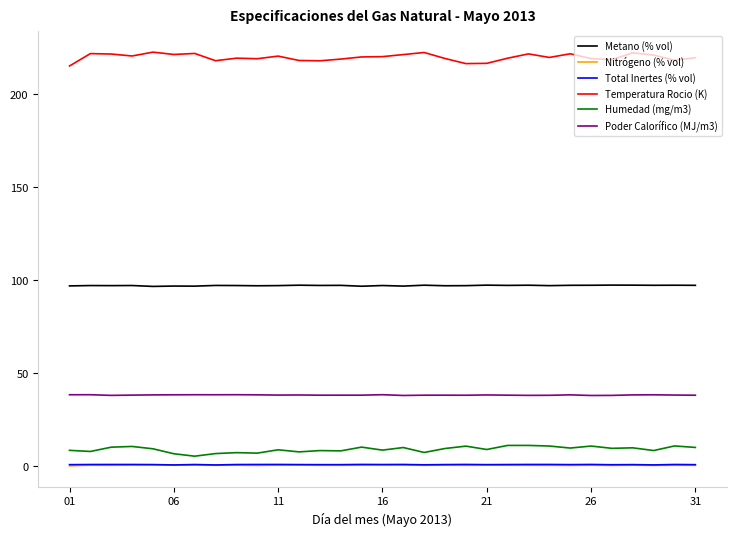

Which series has the widest spread of values?

Temperatura Rocio (K)